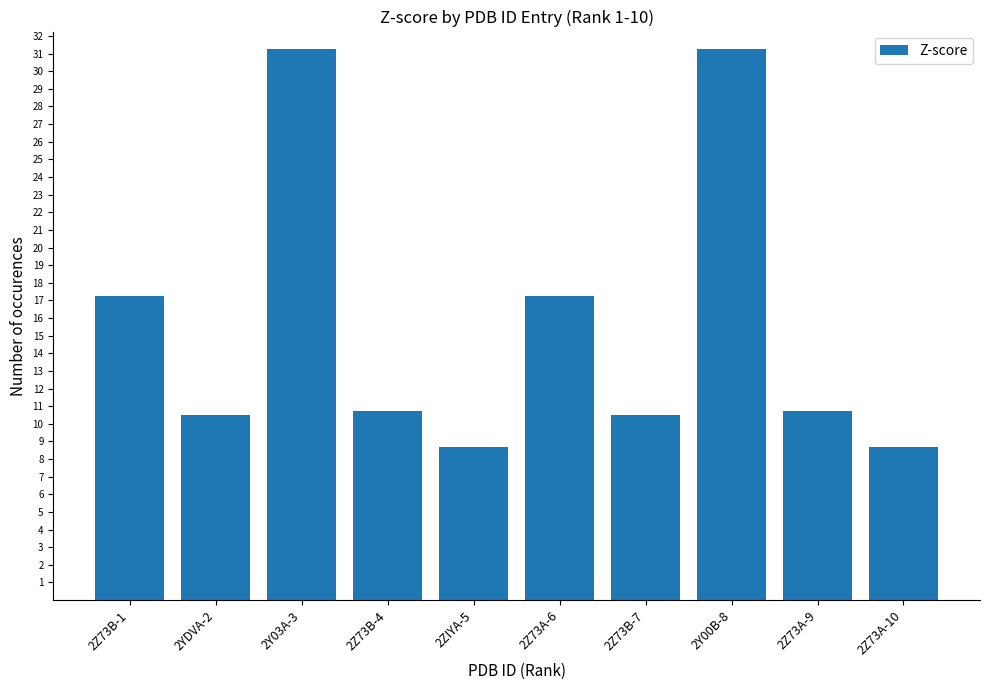

True or false: the data shows 14.8 at 2YDVA-2.

False